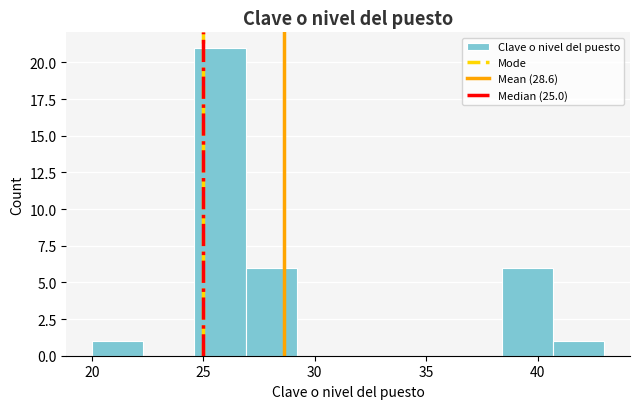

Reading left to right, transcribe this chart: for each bar, give the range it covers on the x-axis and its height. Neither the bar edges nor the heights are printed on the chart, so give them approximately, as read against the axes.

20.0 to 22.3: 1
22.3 to 24.6: 0
24.6 to 26.9: 21
26.9 to 29.2: 6
29.2 to 31.5: 0
31.5 to 33.8: 0
33.8 to 36.1: 0
36.1 to 38.4: 0
38.4 to 40.7: 6
40.7 to 43.0: 1